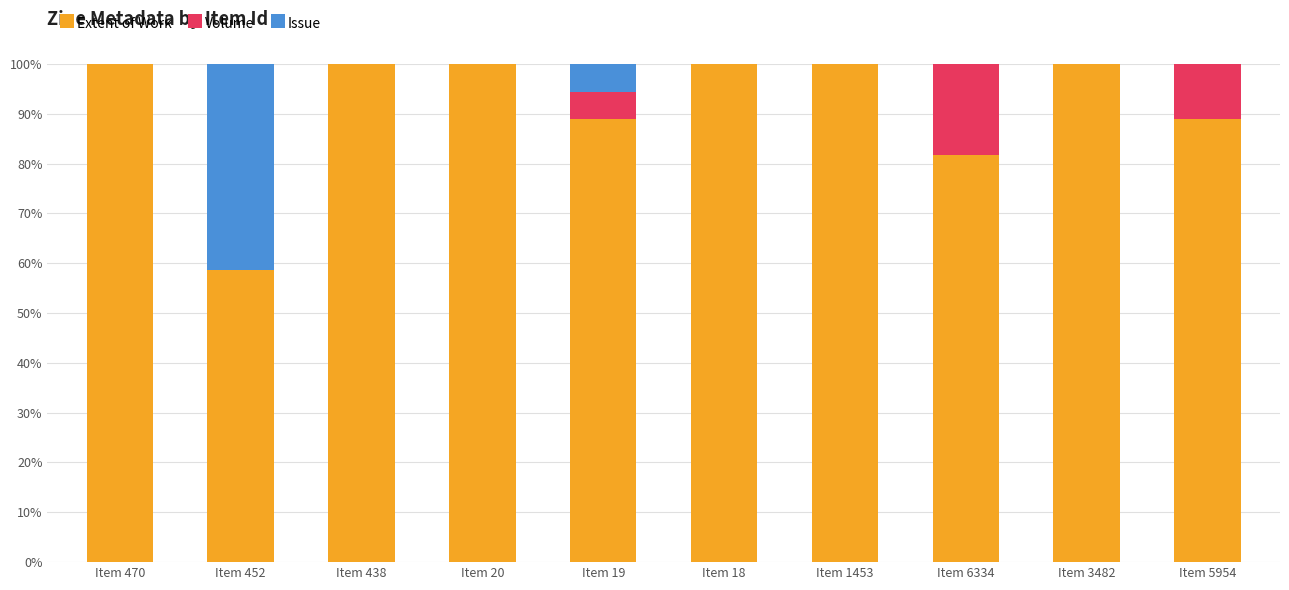

What is the sum of all Extent of Work values?

917.9